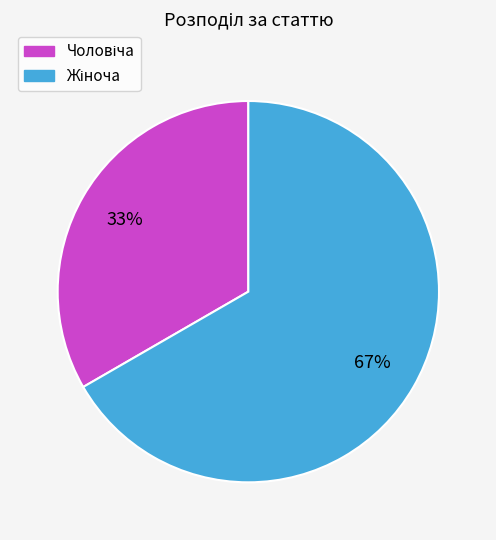

Count the number of slices in the pie.

2